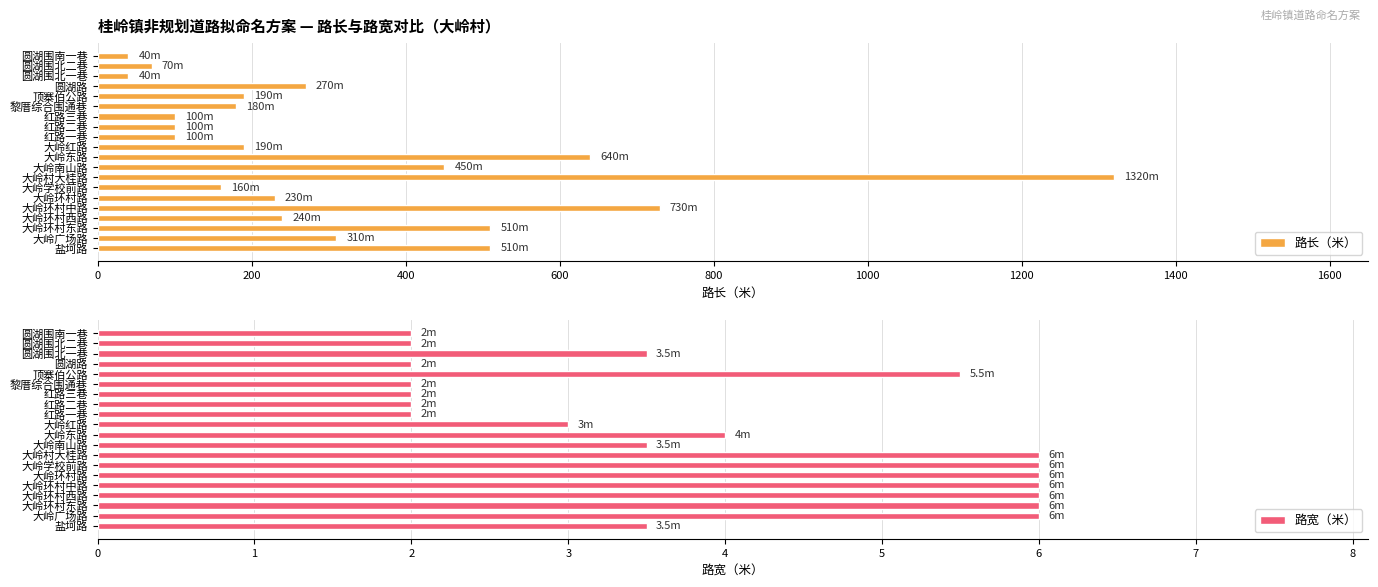

What is the minimum value for 路长（米）?

40